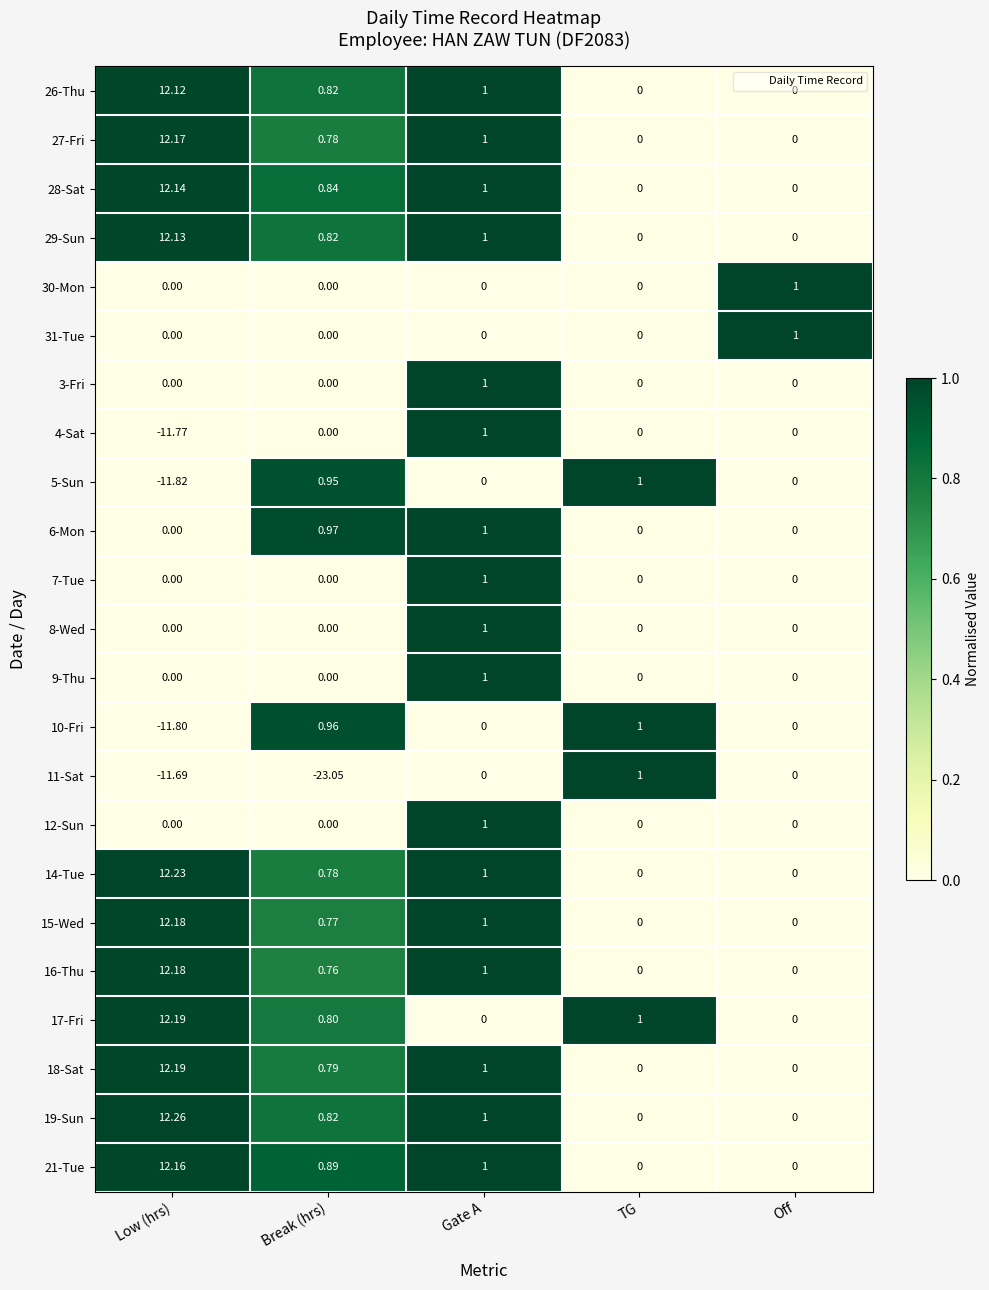

Which category has the highest value across all series?

Low (hrs)